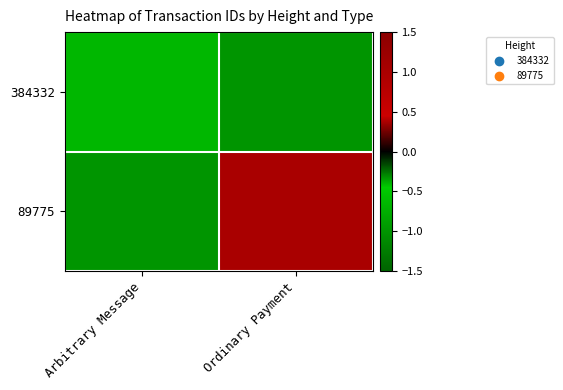

Reading left to right, list all the values displayed in this chart.

384332: Arbitrary Message=-0.7	Ordinary Payment=-1.0
89775: Arbitrary Message=-1.0	Ordinary Payment=1.0